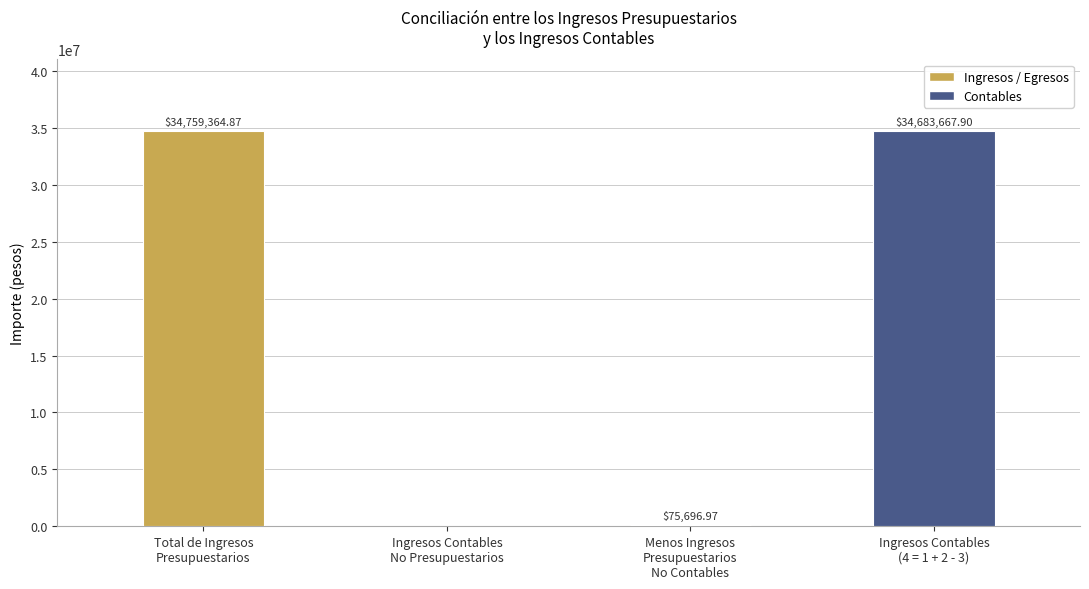

At which label is the value closest to 17379682?

Menos Ingresos
Presupuestarios
No Contables